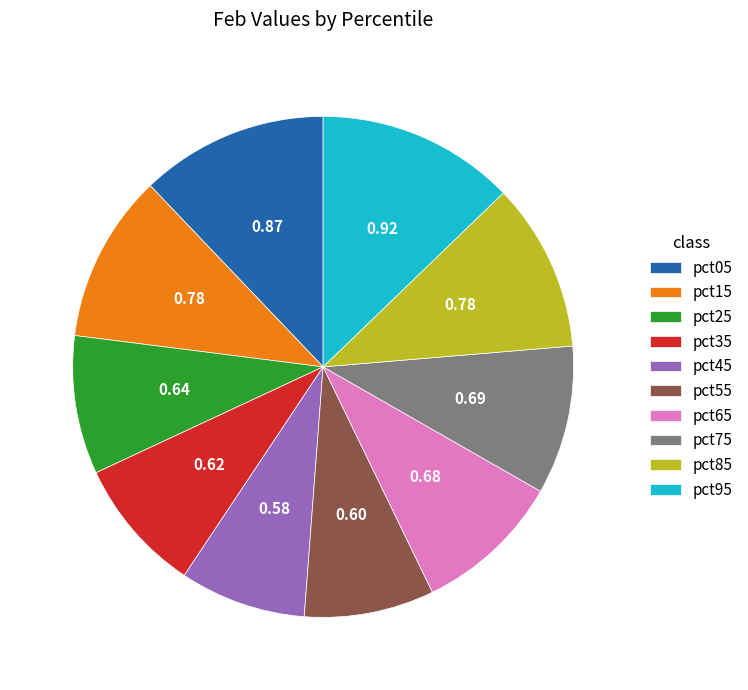

Count the number of slices in the pie.

10